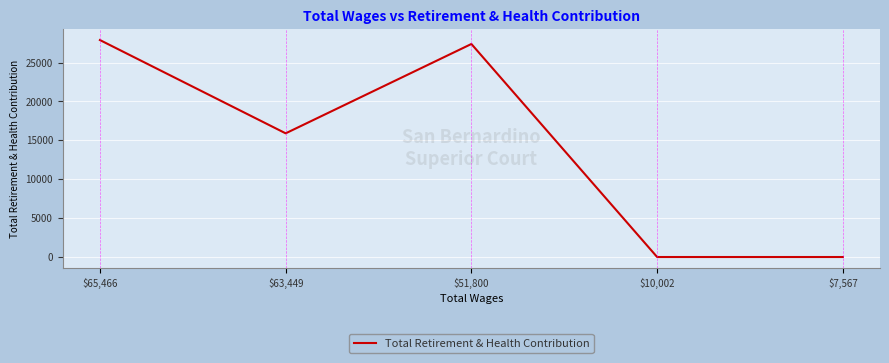

What is the greatest value displayed?

27895